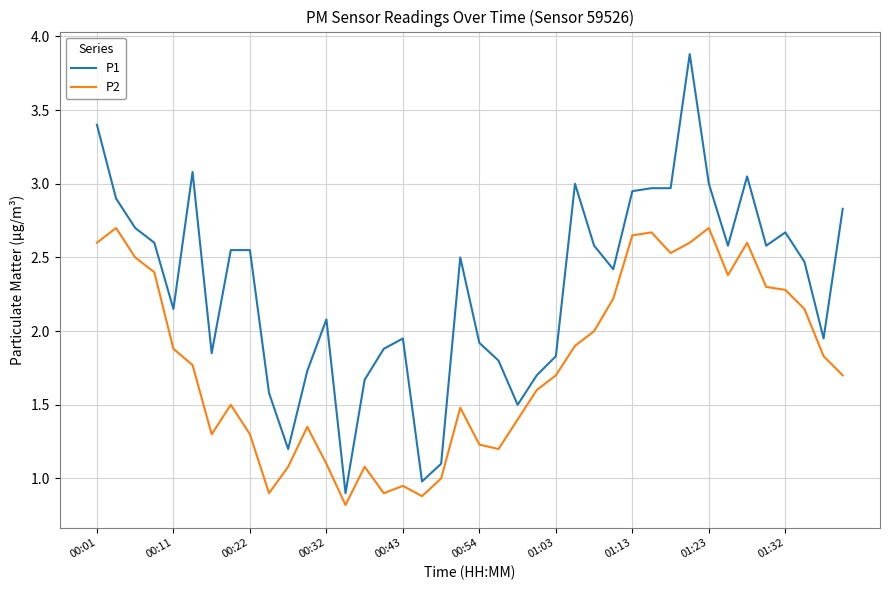

What is the lowest value of the P2 series?

0.8